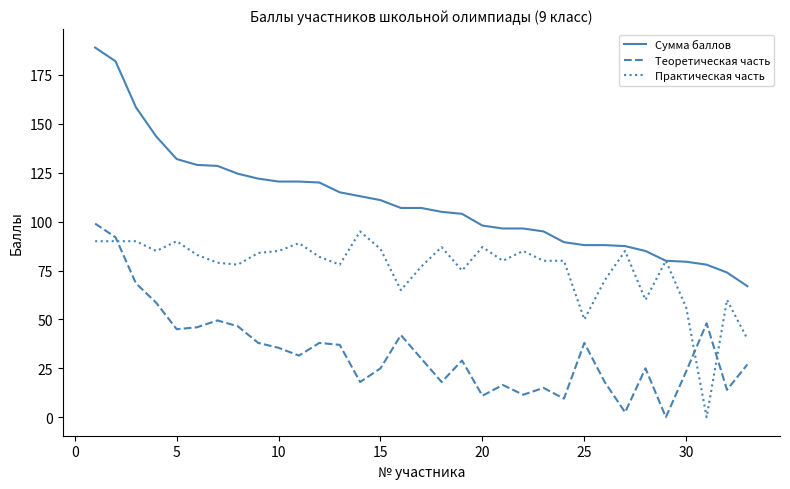

Which series has the largest range (max minus min)?

Сумма баллов